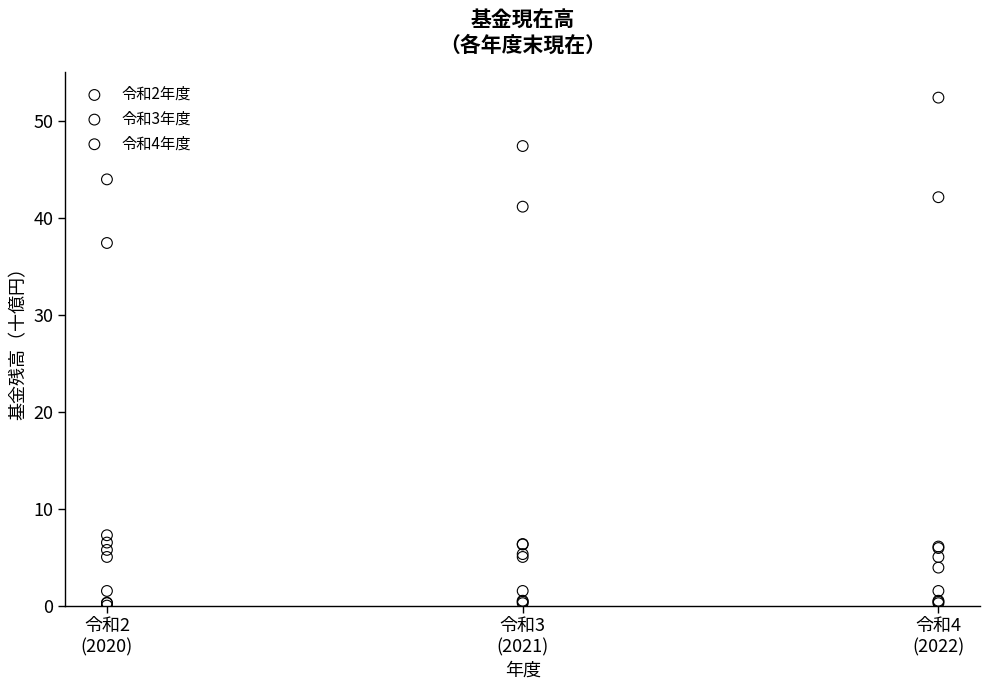

Which series has the largest Y range (max minus min)?

令和4年度